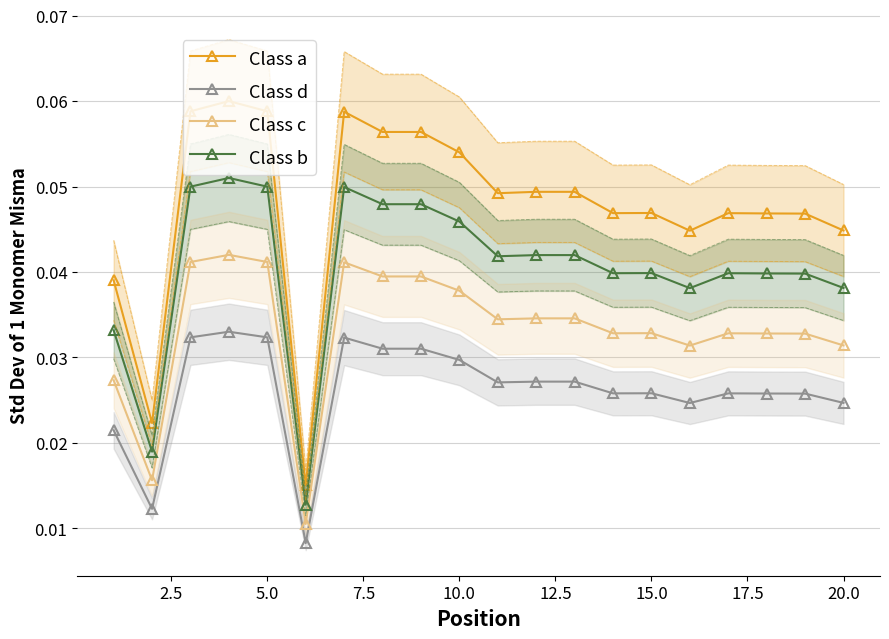

True or false: Class c and Class a intersect in this chart.

False